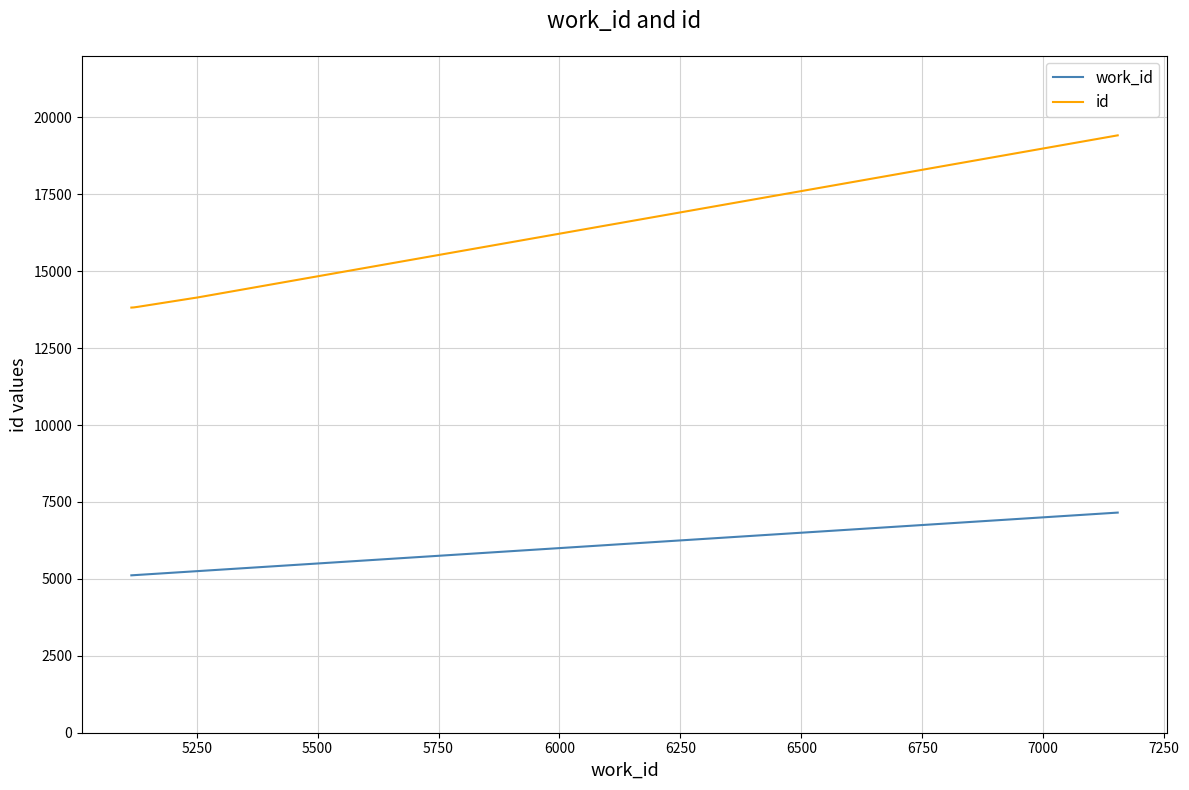

How many values in the id series are below 13822?

5